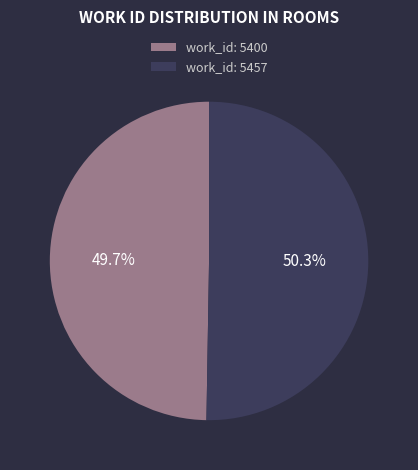

What is the ratio of the value at work_id: 5457 to the value at work_id: 5400?

1.0